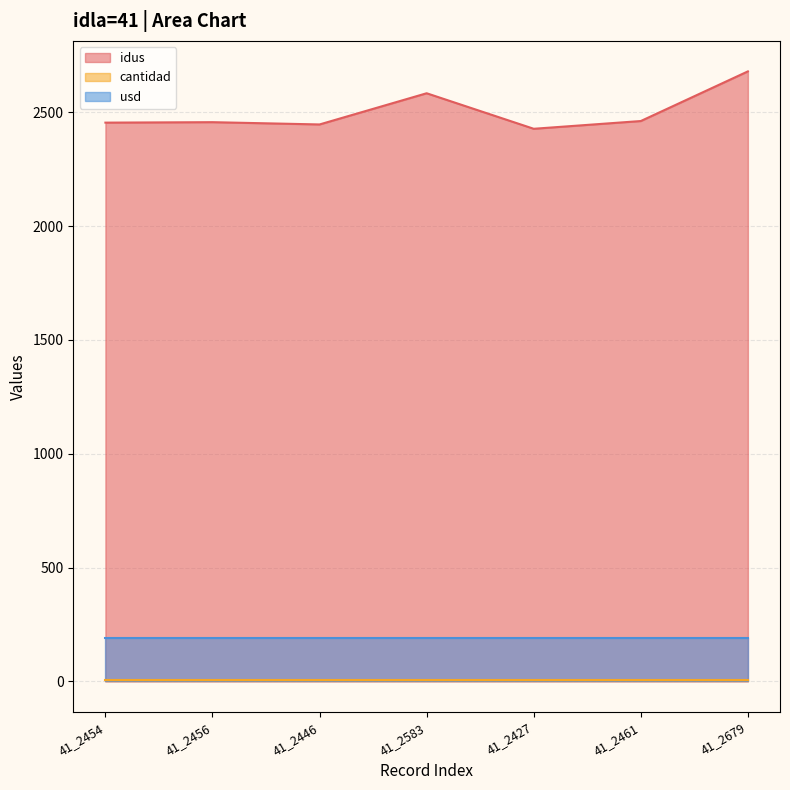

What is the total value across all series at 41_2446?

2643